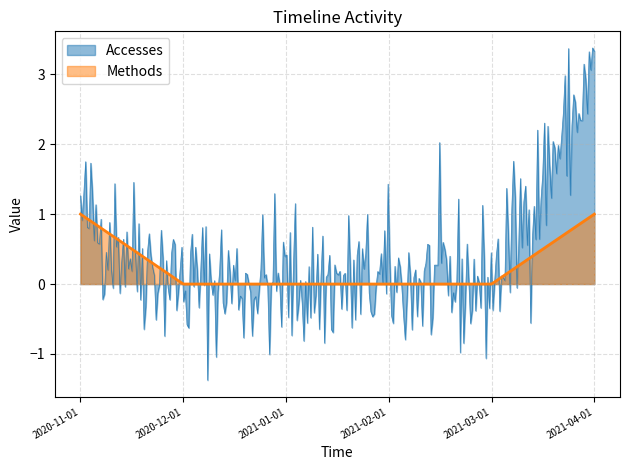

Count the number of categories in the chart.

300